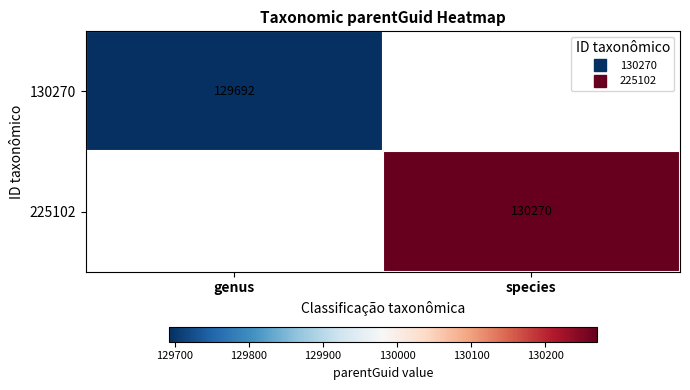

What is the maximum value for 130270?

129692.0